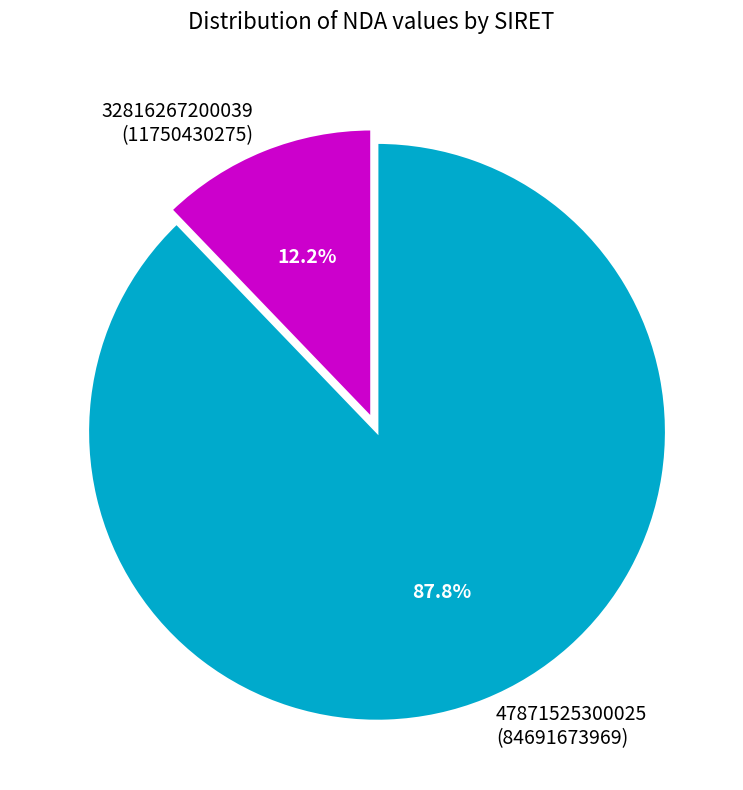

The 32816267200039 slice represents 12% of the pie. True or false?

True